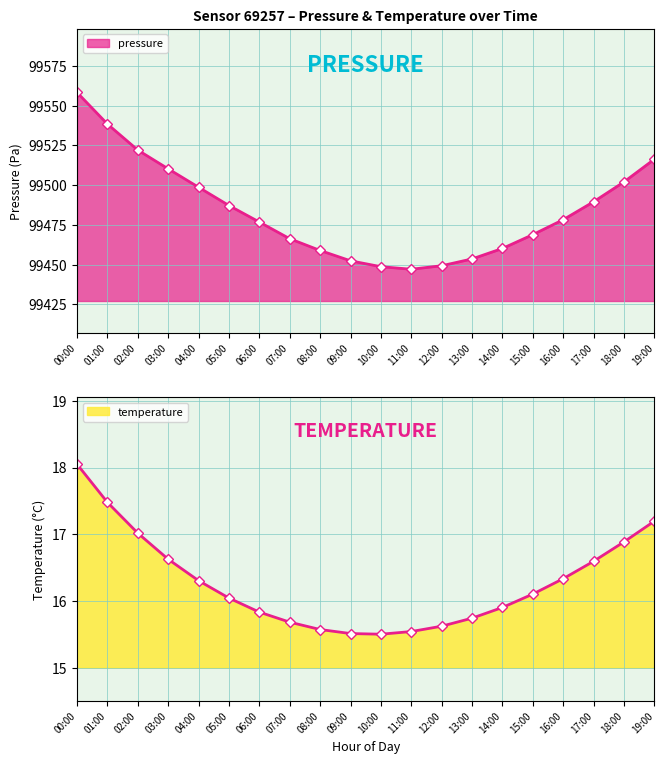

At which label does pressure reach its peak?

00:00